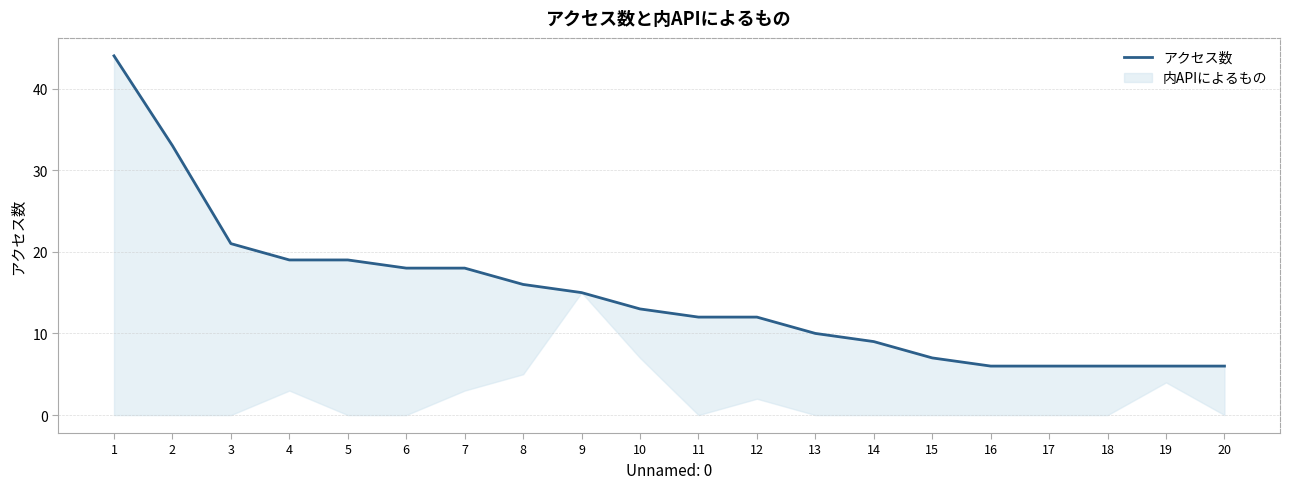

True or false: the data shows 6 at 17.

True